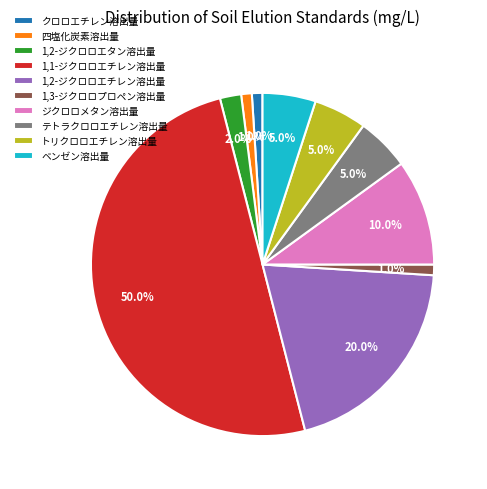

How many segments does this pie chart have?

10